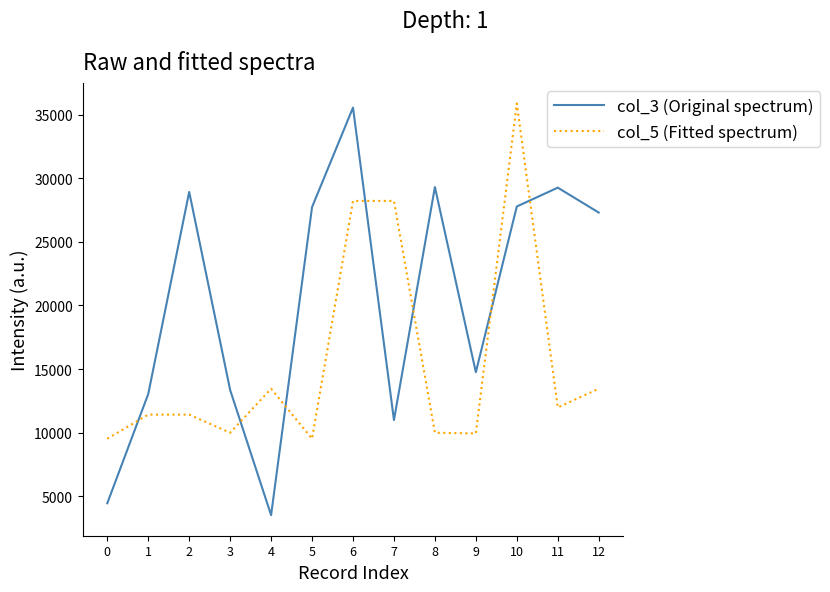

Is it true that col_3 (Original spectrum) equals 13895 at 11?

False